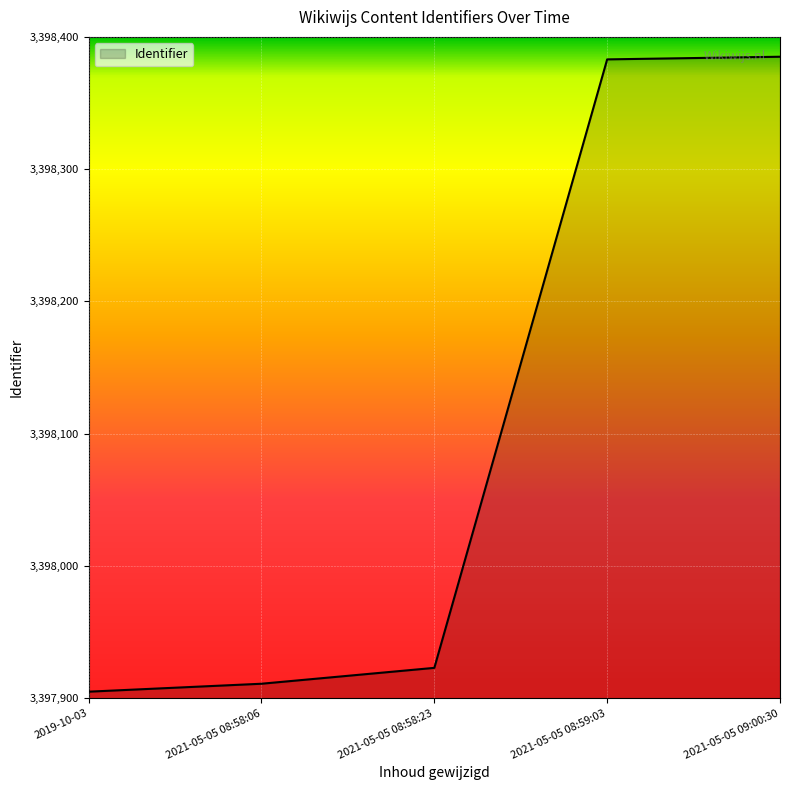

How many lines are shown in the chart?

1